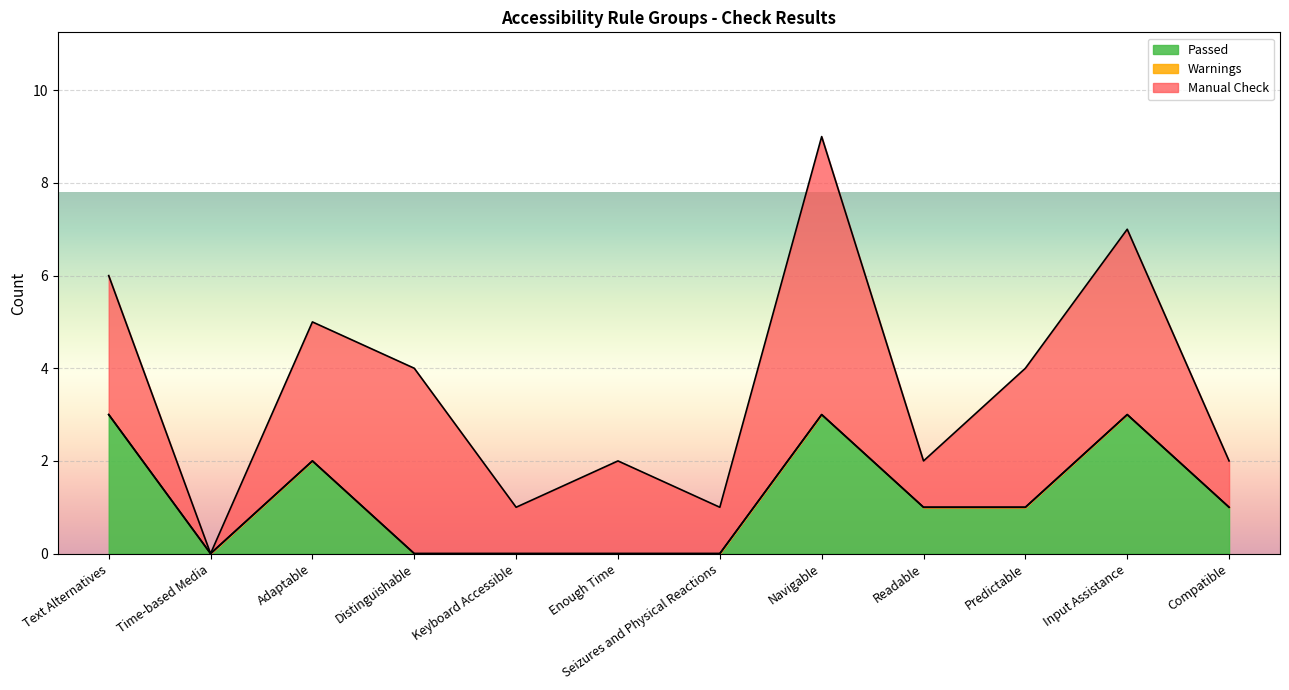

How many lines are shown in the chart?

3